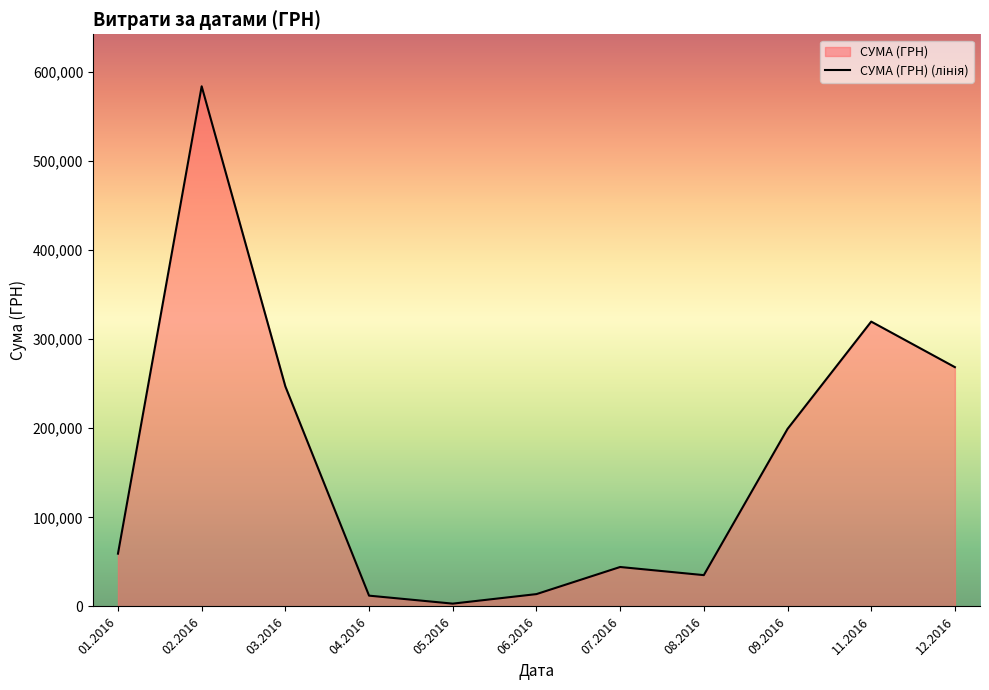

What is the smallest value displayed?

3157.1